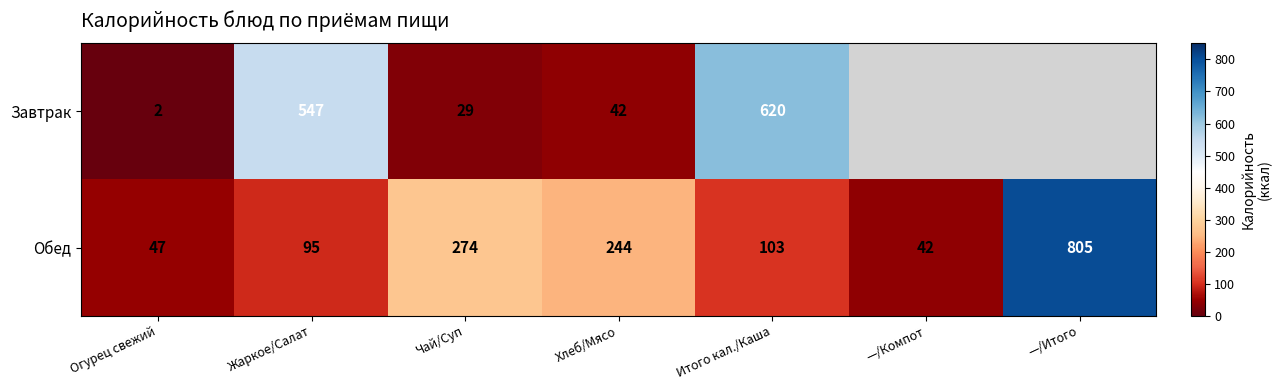

At which label is Обед closest to 423?

Чай/Суп